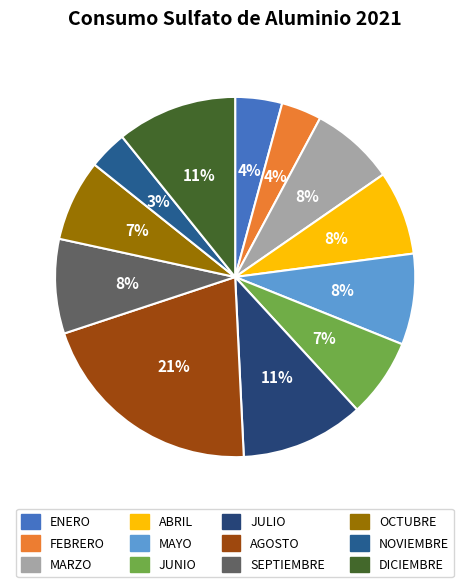

Which slice is the largest?

AGOSTO